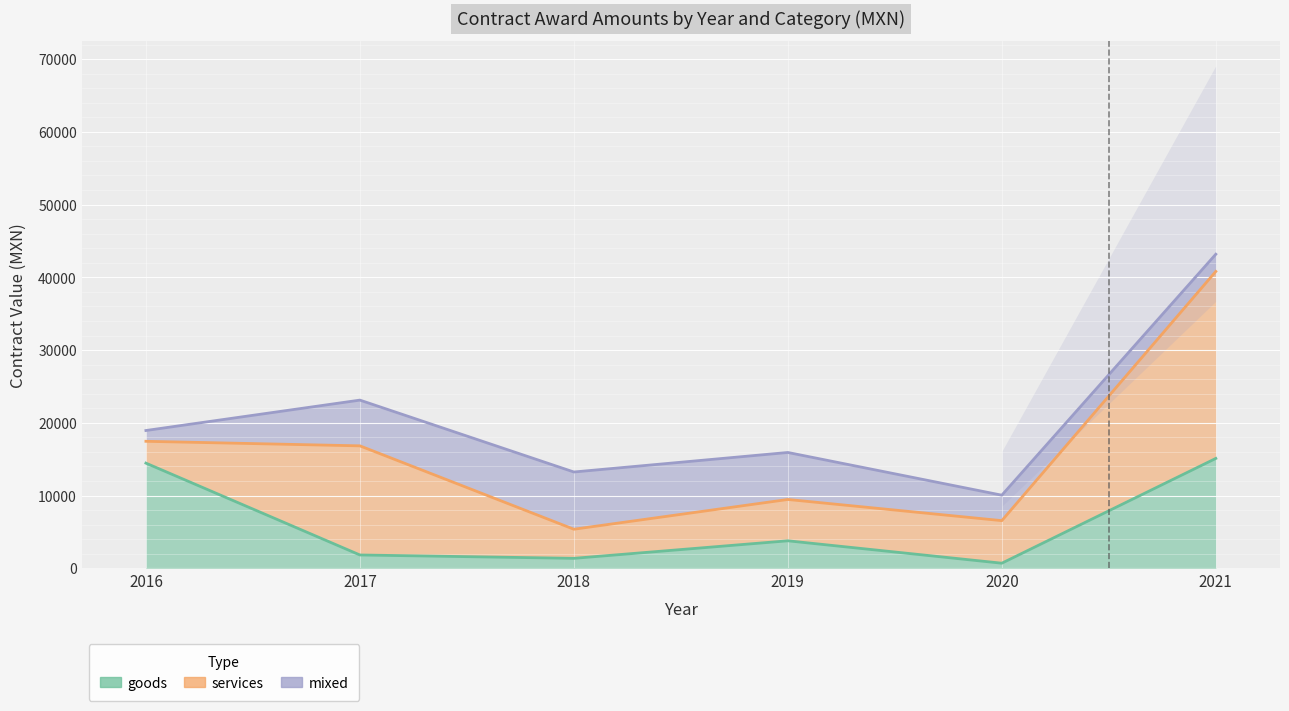

True or false: mixed has a value of 2148.0 at 2017.

False